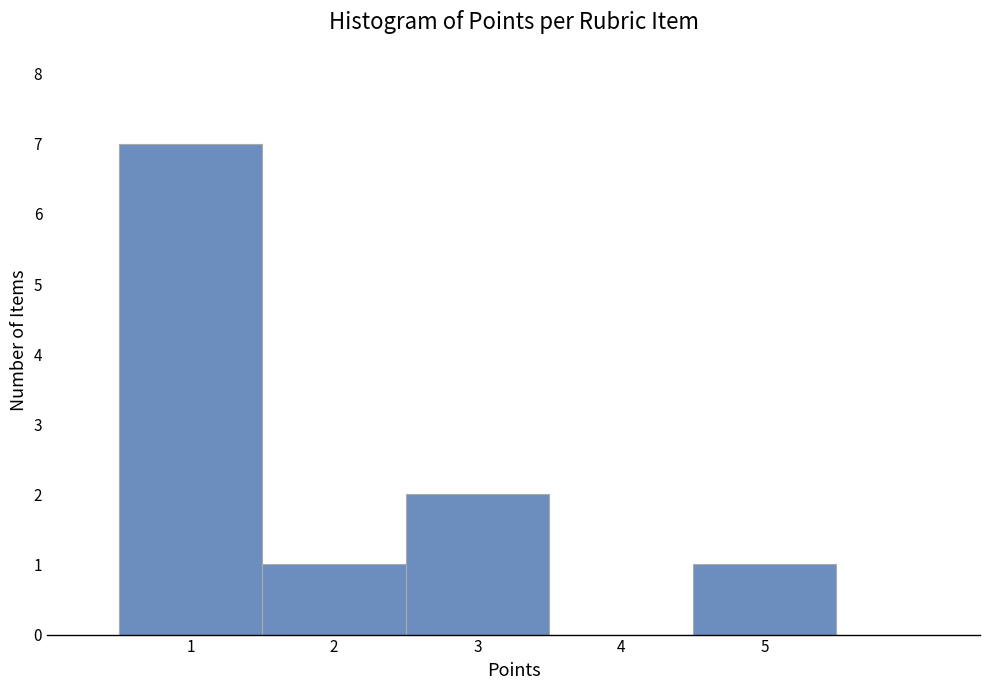

Over which range of the x-axis is the bar tallest?

0.5 to 1.5